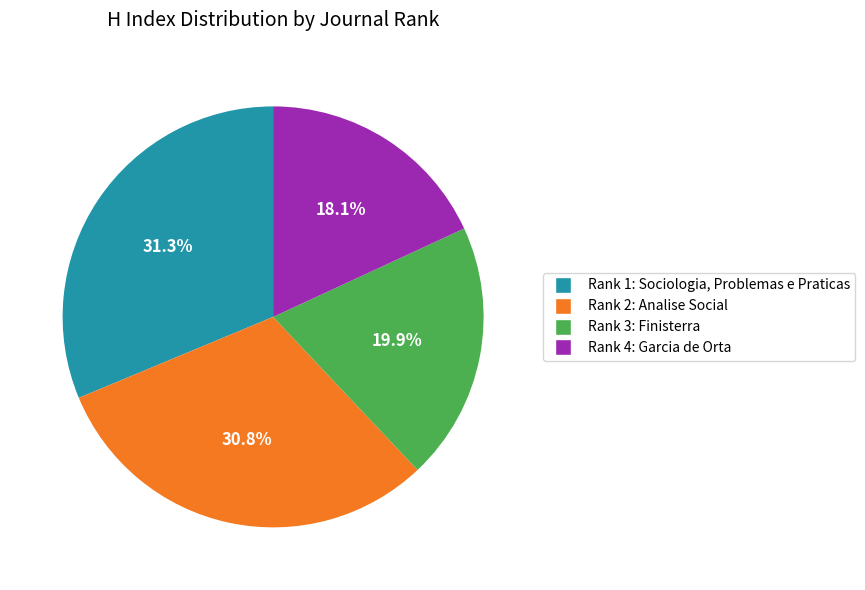

Is there a majority slice in this chart?

No